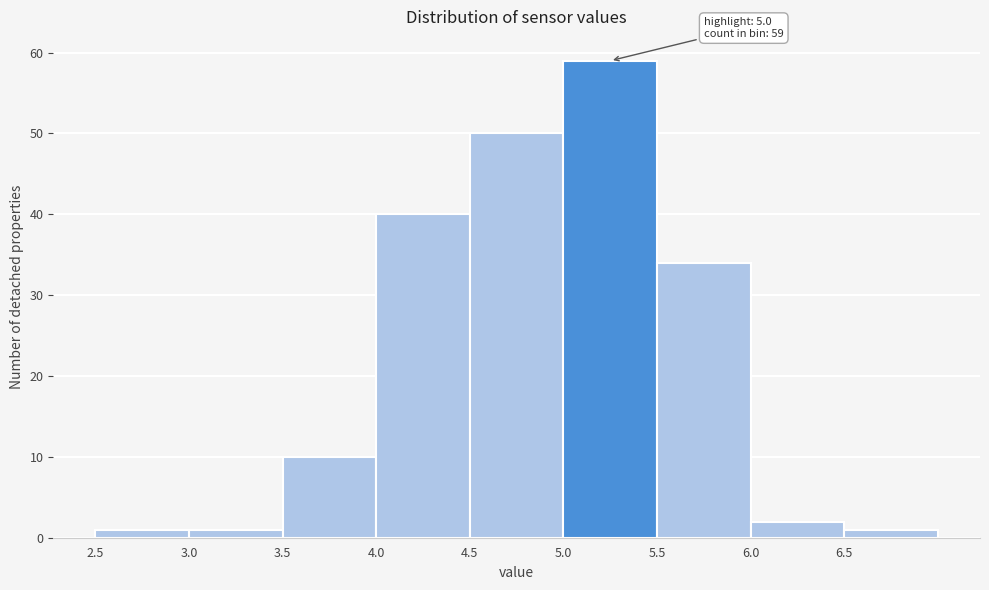

Over which range of the x-axis is the bar tallest?

5.0 to 5.5